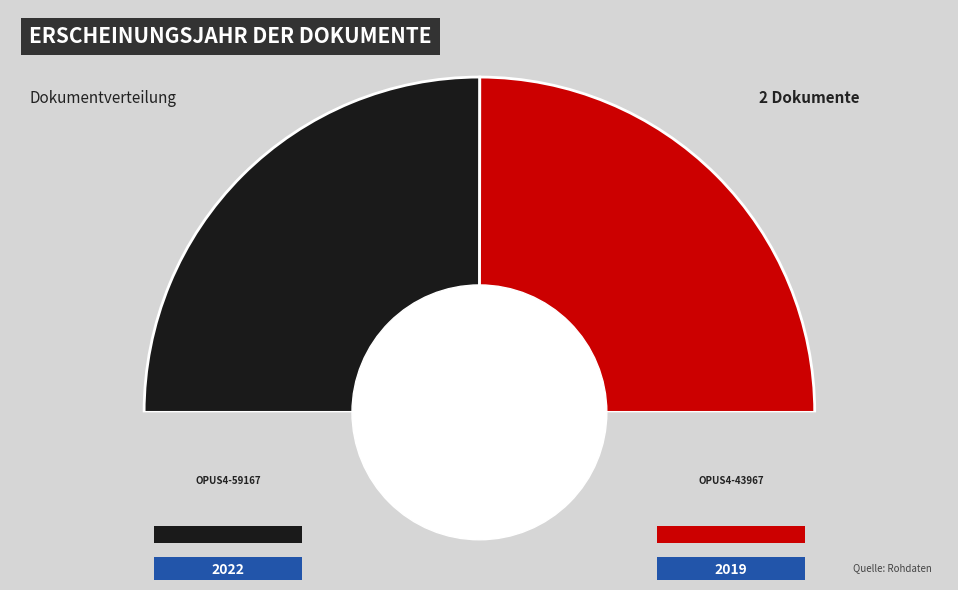

Rank the categories by value from highest to lowest.

OPUS4-59167, OPUS4-43967